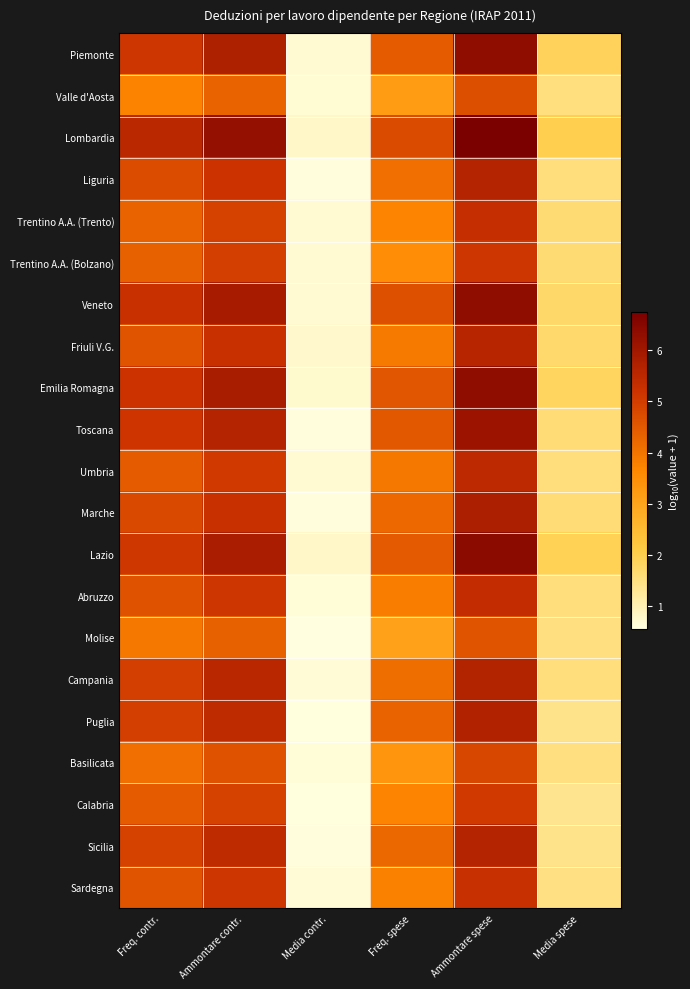

Reading right to left, list all the values displayed in this chart.

Piemonte: Media spese=1.9	Ammontare spese=6.3	Freq. spese=4.5	Media contr.=0.7	Ammontare contr.=5.8	Freq. contr.=5.1
Valle d'Aosta: Media spese=1.5	Ammontare spese=4.7	Freq. spese=3.2	Media contr.=0.7	Ammontare contr.=4.3	Freq. contr.=3.7
Lombardia: Media spese=2.0	Ammontare spese=6.7	Freq. spese=4.8	Media contr.=0.8	Ammontare contr.=6.2	Freq. contr.=5.5
Liguria: Media spese=1.6	Ammontare spese=5.6	Freq. spese=4.1	Media contr.=0.6	Ammontare contr.=5.2	Freq. contr.=4.7
Trentino A.A. (Trento): Media spese=1.6	Ammontare spese=5.3	Freq. spese=3.7	Media contr.=0.7	Ammontare contr.=4.9	Freq. contr.=4.3
Trentino A.A. (Bolzano): Media spese=1.6	Ammontare spese=5.1	Freq. spese=3.5	Media contr.=0.7	Ammontare contr.=5.0	Freq. contr.=4.3
Veneto: Media spese=1.7	Ammontare spese=6.4	Freq. spese=4.6	Media contr.=0.7	Ammontare contr.=5.9	Freq. contr.=5.3
Friuli V.G.: Media spese=1.7	Ammontare spese=5.6	Freq. spese=3.9	Media contr.=0.8	Ammontare contr.=5.3	Freq. contr.=4.6
Emilia Romagna: Media spese=1.8	Ammontare spese=6.4	Freq. spese=4.6	Media contr.=0.7	Ammontare contr.=5.9	Freq. contr.=5.2
Toscana: Media spese=1.6	Ammontare spese=6.1	Freq. spese=4.5	Media contr.=0.6	Ammontare contr.=5.6	Freq. contr.=5.1
Umbria: Media spese=1.6	Ammontare spese=5.5	Freq. spese=3.9	Media contr.=0.7	Ammontare contr.=5.1	Freq. contr.=4.5
Marche: Media spese=1.6	Ammontare spese=5.8	Freq. spese=4.2	Media contr.=0.6	Ammontare contr.=5.3	Freq. contr.=4.8
Lazio: Media spese=1.9	Ammontare spese=6.4	Freq. spese=4.5	Media contr.=0.8	Ammontare contr.=5.8	Freq. contr.=5.1
Abruzzo: Media spese=1.6	Ammontare spese=5.4	Freq. spese=3.8	Media contr.=0.6	Ammontare contr.=5.1	Freq. contr.=4.6
Molise: Media spese=1.5	Ammontare spese=4.6	Freq. spese=3.1	Media contr.=0.6	Ammontare contr.=4.3	Freq. contr.=3.9
Campania: Media spese=1.6	Ammontare spese=5.7	Freq. spese=4.1	Media contr.=0.7	Ammontare contr.=5.5	Freq. contr.=5.0
Puglia: Media spese=1.4	Ammontare spese=5.7	Freq. spese=4.3	Media contr.=0.6	Ammontare contr.=5.4	Freq. contr.=4.9
Basilicata: Media spese=1.5	Ammontare spese=4.8	Freq. spese=3.3	Media contr.=0.6	Ammontare contr.=4.6	Freq. contr.=4.1
Calabria: Media spese=1.4	Ammontare spese=5.1	Freq. spese=3.7	Media contr.=0.6	Ammontare contr.=4.9	Freq. contr.=4.4
Sicilia: Media spese=1.4	Ammontare spese=5.6	Freq. spese=4.2	Media contr.=0.6	Ammontare contr.=5.4	Freq. contr.=4.9
Sardegna: Media spese=1.5	Ammontare spese=5.3	Freq. spese=3.8	Media contr.=0.7	Ammontare contr.=5.1	Freq. contr.=4.6